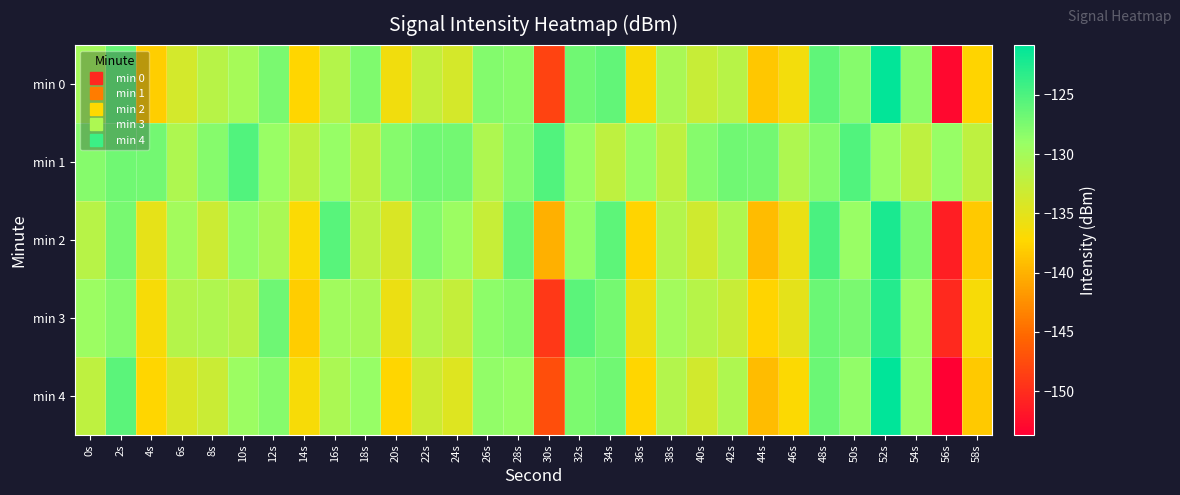

Reading left to right, transcribe all the data shown in this chart.

min 0: 0s=-130.0	2s=-126.4	4s=-138.0	6s=-133.7	8s=-131.6	10s=-130.1	12s=-127.4	14s=-137.4	16s=-131.3	18s=-127.6	20s=-136.2	22s=-132.4	24s=-133.8	26s=-128.0	28s=-128.2	30s=-148.2	32s=-126.9	34s=-126.1	36s=-136.7	38s=-130.3	40s=-132.8	42s=-131.6	44s=-138.5	46s=-136.3	48s=-126.0	50s=-128.0	52s=-121.0	54s=-128.4	56s=-152.9	58s=-137.6
min 1: 0s=-128.0	2s=-127.0	4s=-127.0	6s=-130.8	8s=-128.0	10s=-125.2	12s=-129.1	14s=-132.0	16s=-128.9	18s=-132.1	20s=-128.0	22s=-127.0	24s=-127.0	26s=-130.8	28s=-128.0	30s=-125.2	32s=-129.1	34s=-132.0	36s=-128.9	38s=-132.1	40s=-128.0	42s=-127.0	44s=-127.0	46s=-130.8	48s=-128.0	50s=-125.2	52s=-129.1	54s=-132.0	56s=-128.9	58s=-132.1
min 2: 0s=-131.5	2s=-127.3	4s=-135.2	6s=-129.8	8s=-133.1	10s=-128.7	12s=-130.4	14s=-136.9	16s=-125.6	18s=-131.8	20s=-134.2	22s=-127.9	24s=-129.3	26s=-132.7	28s=-126.4	30s=-140.1	32s=-128.8	34s=-125.9	36s=-137.6	38s=-131.2	40s=-133.5	42s=-130.8	44s=-139.2	46s=-135.7	48s=-124.9	50s=-129.1	52s=-122.3	54s=-127.6	56s=-151.2	58s=-138.4
min 3: 0s=-129.4	2s=-128.1	4s=-136.7	6s=-131.3	8s=-130.9	10s=-131.6	12s=-126.8	14s=-138.1	16s=-129.7	18s=-130.3	20s=-135.8	22s=-131.2	24s=-132.6	26s=-128.4	28s=-127.9	30s=-149.1	32s=-125.7	34s=-127.2	36s=-135.9	38s=-129.8	40s=-131.4	42s=-132.8	44s=-137.6	46s=-135.1	48s=-126.7	50s=-127.4	52s=-122.8	54s=-129.1	56s=-150.3	58s=-136.7
min 4: 0s=-132.1	2s=-125.8	4s=-137.4	6s=-134.2	8s=-132.9	10s=-129.3	12s=-128.1	14s=-136.7	16s=-130.5	18s=-128.9	20s=-137.4	22s=-133.2	24s=-134.6	26s=-128.7	28s=-129.0	30s=-147.3	32s=-127.6	34s=-126.9	36s=-137.5	38s=-131.1	40s=-133.6	42s=-130.7	44s=-139.3	46s=-137.1	48s=-126.6	50s=-128.7	52s=-120.8	54s=-129.2	56s=-153.7	58s=-138.3